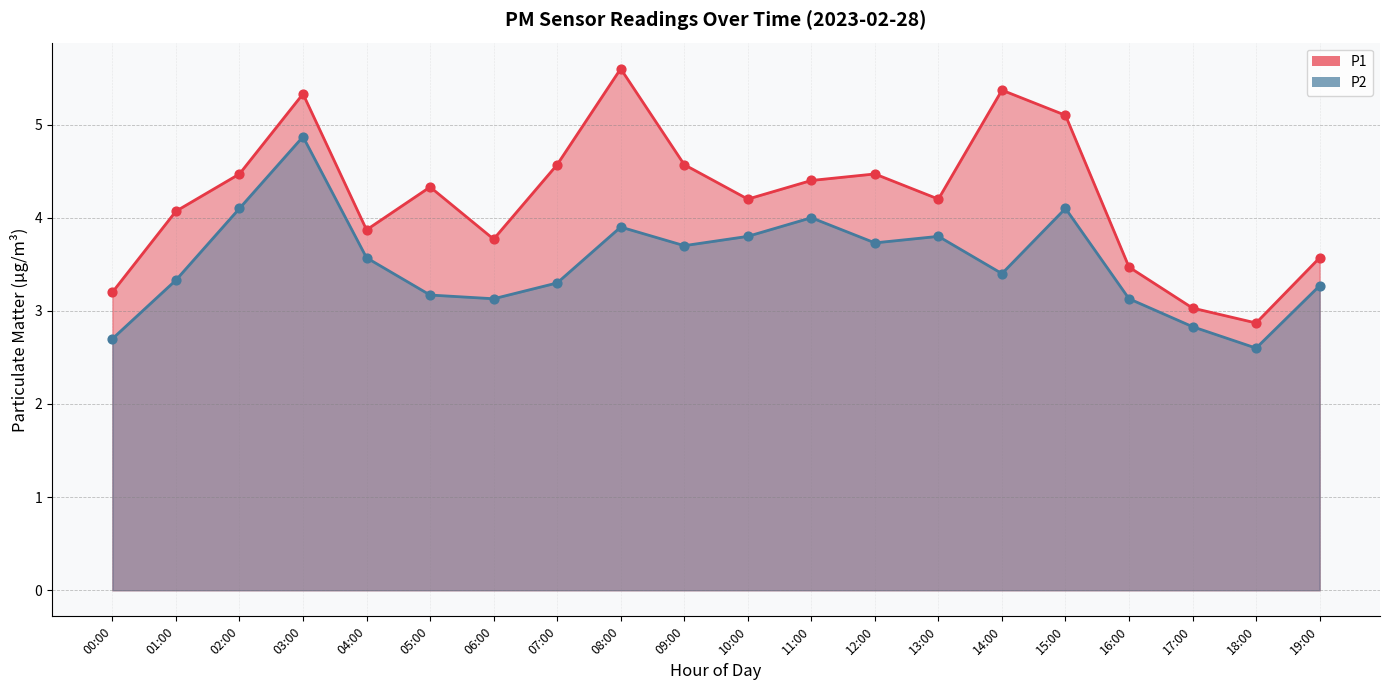

At how many categories does at least one series exceed 3?

19